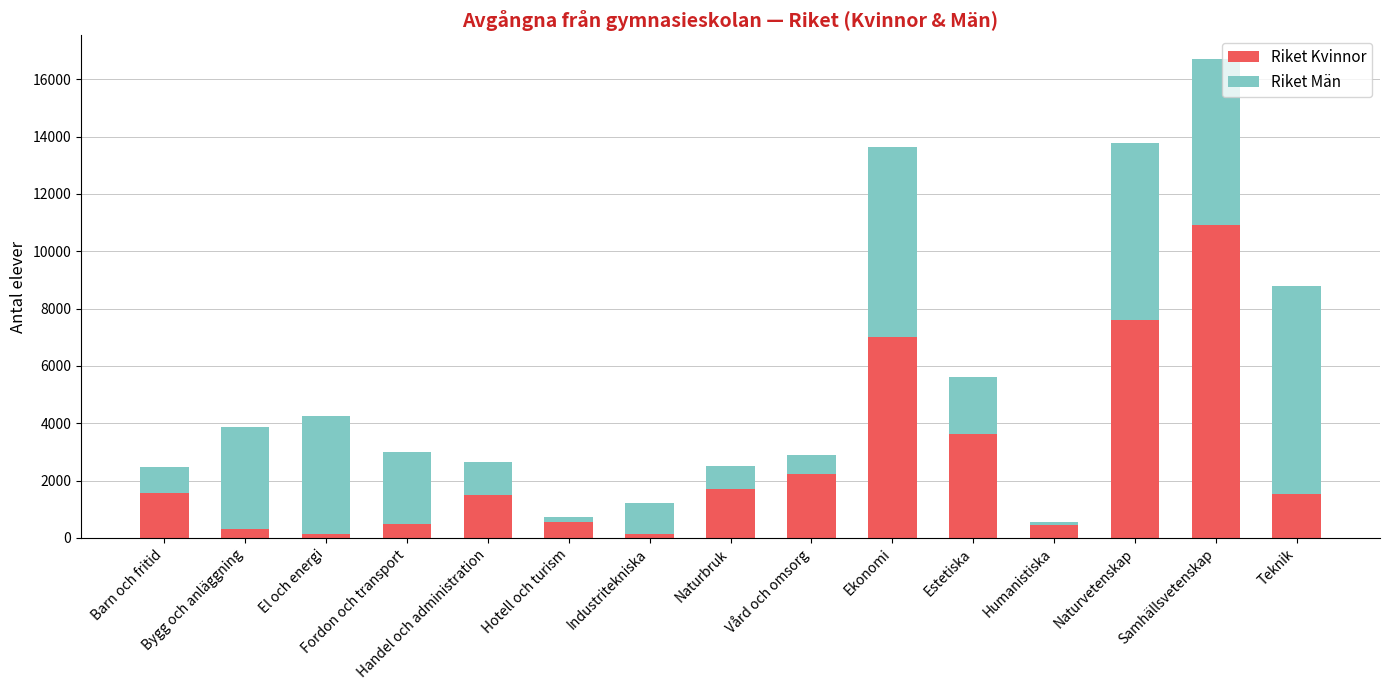

What is the difference between the second highest and minimum values in the Riket Kvinnor series?

7462